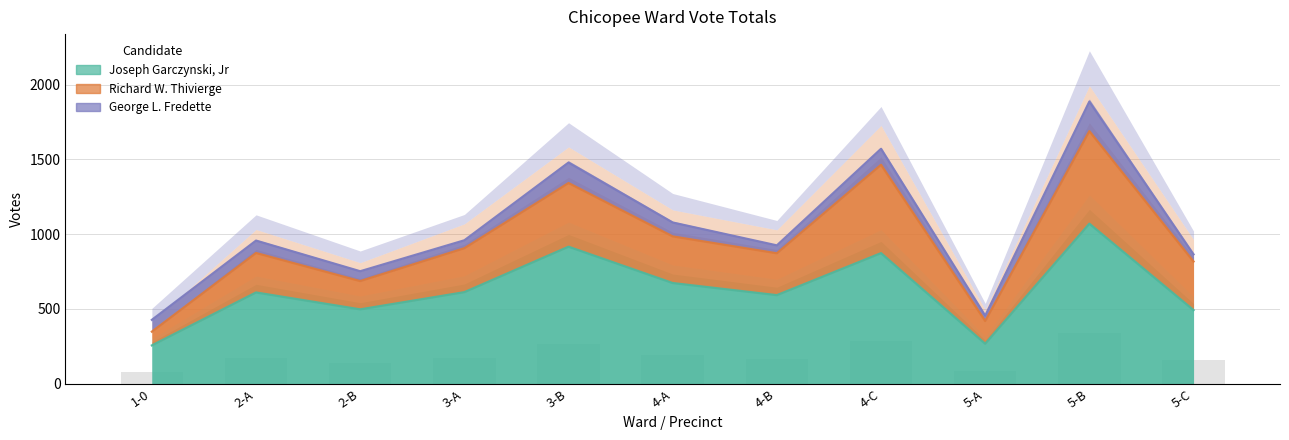

What is the spread (max minus min) of values at 1-0?

177